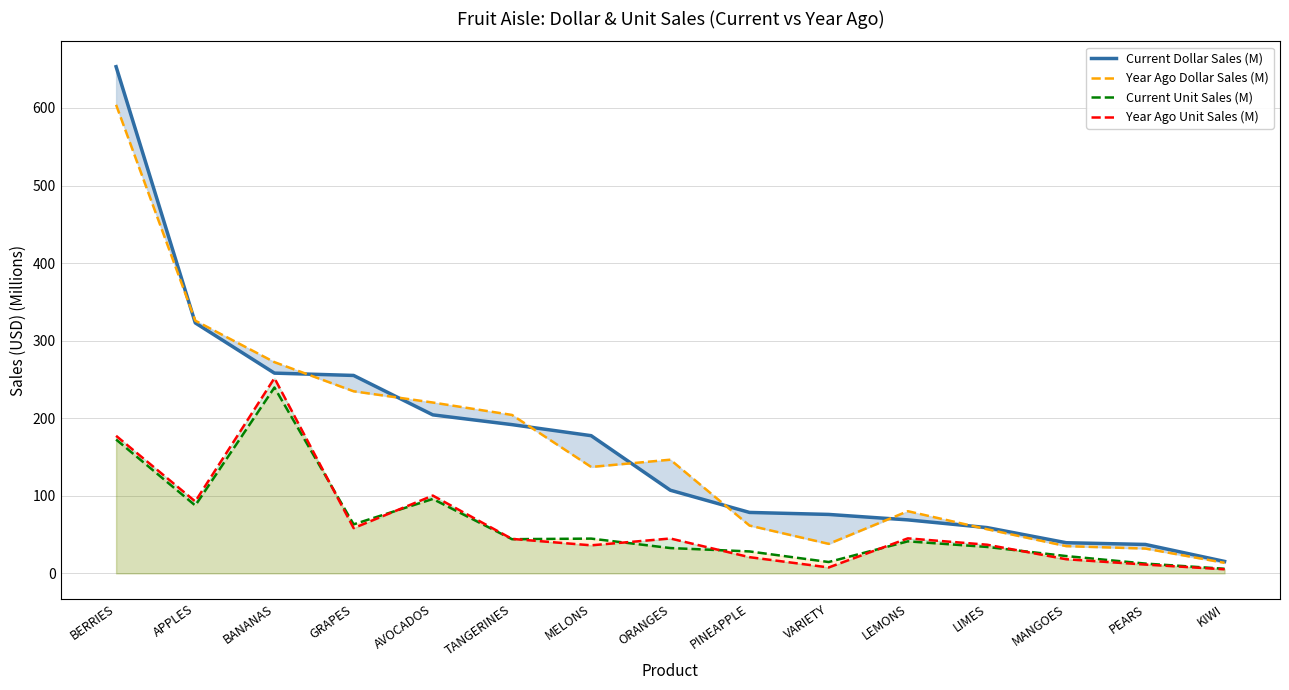

What is the sum of the Current Dollar Sales (M) values at MANGOES and APPLES?

362.4